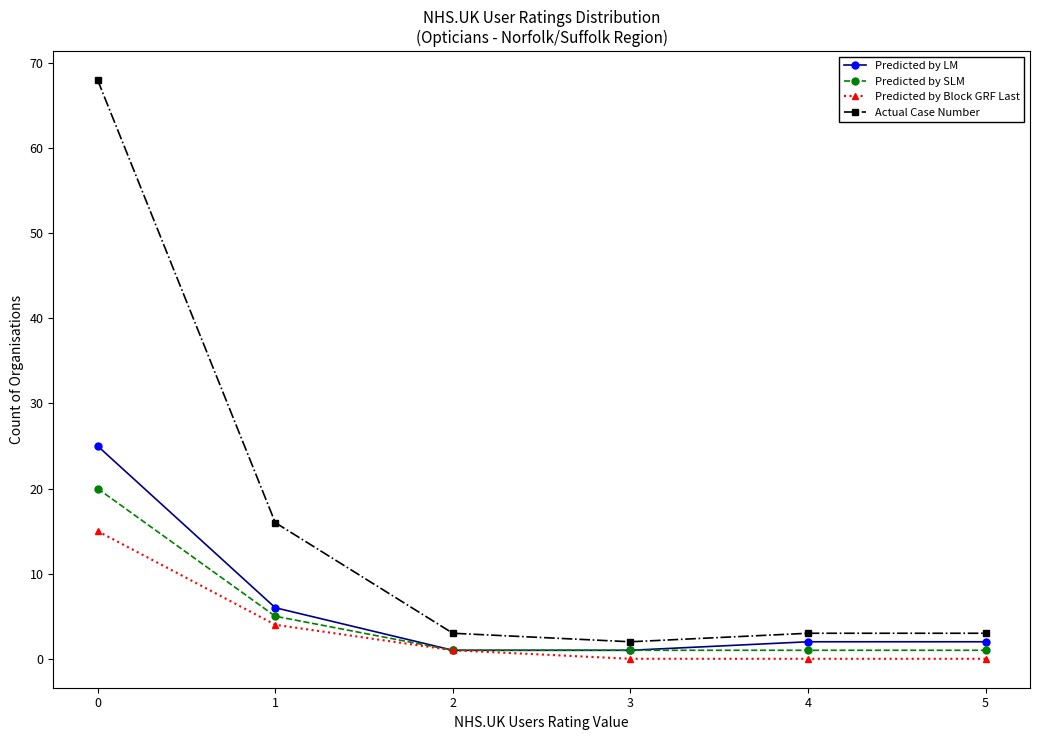

Which series changed the most between 0 and 3?

Actual Case Number